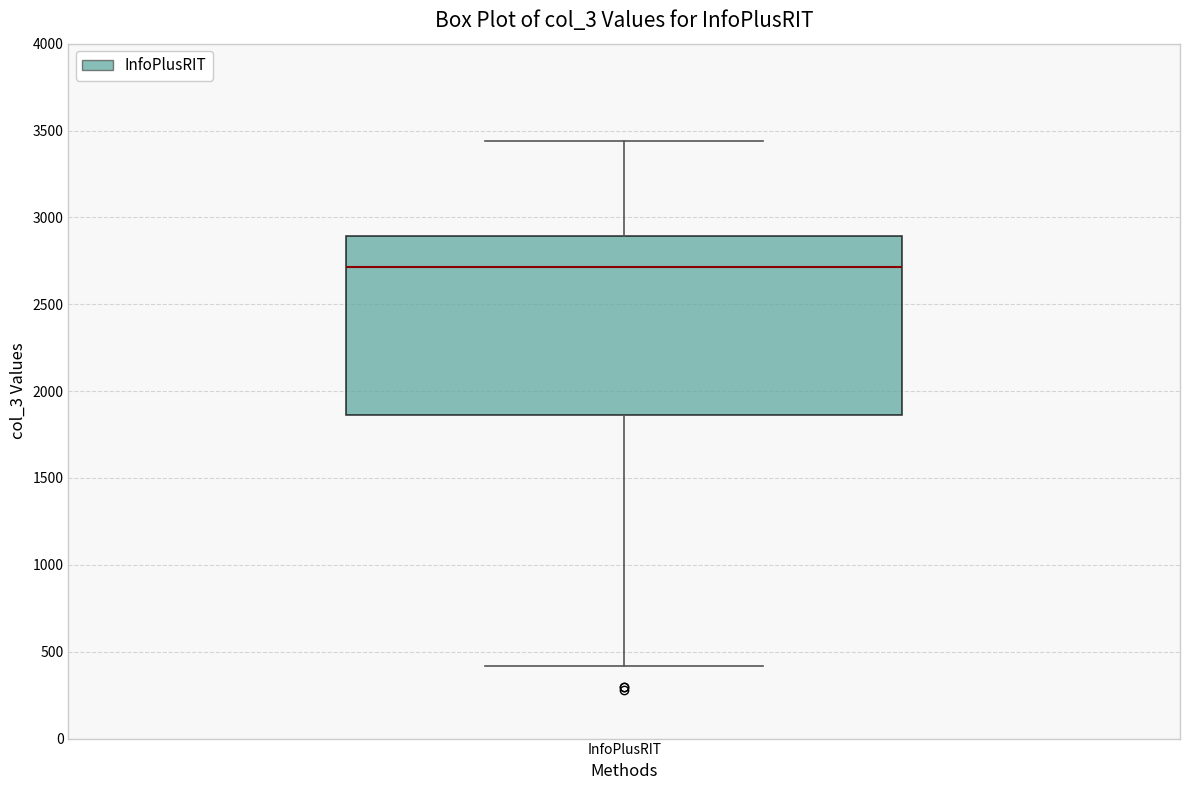

Where does the lower whisker of the box for InfoPlusRIT end on the y-axis? The values are not printed on the chart, so give them approximately, as read against the axis.

400